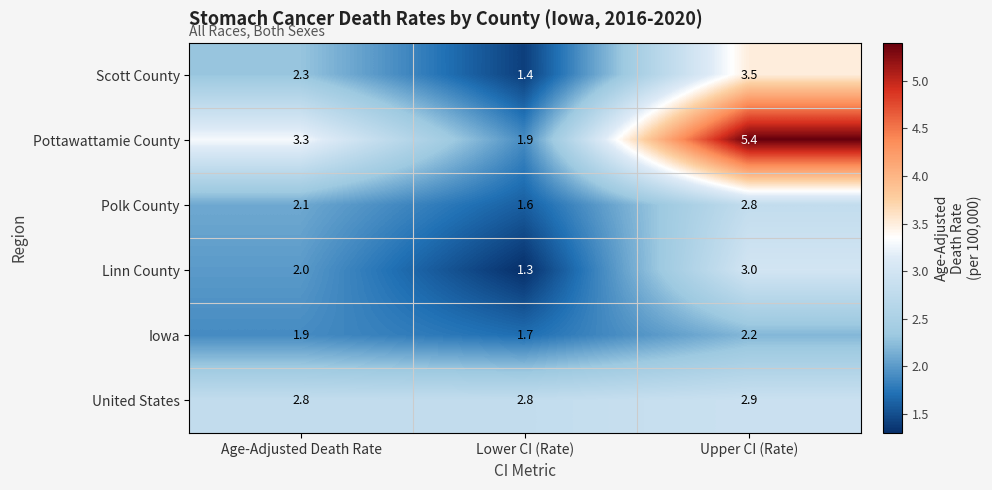

The Scott County series shows 3.4 at Age-Adjusted Death Rate. True or false?

False